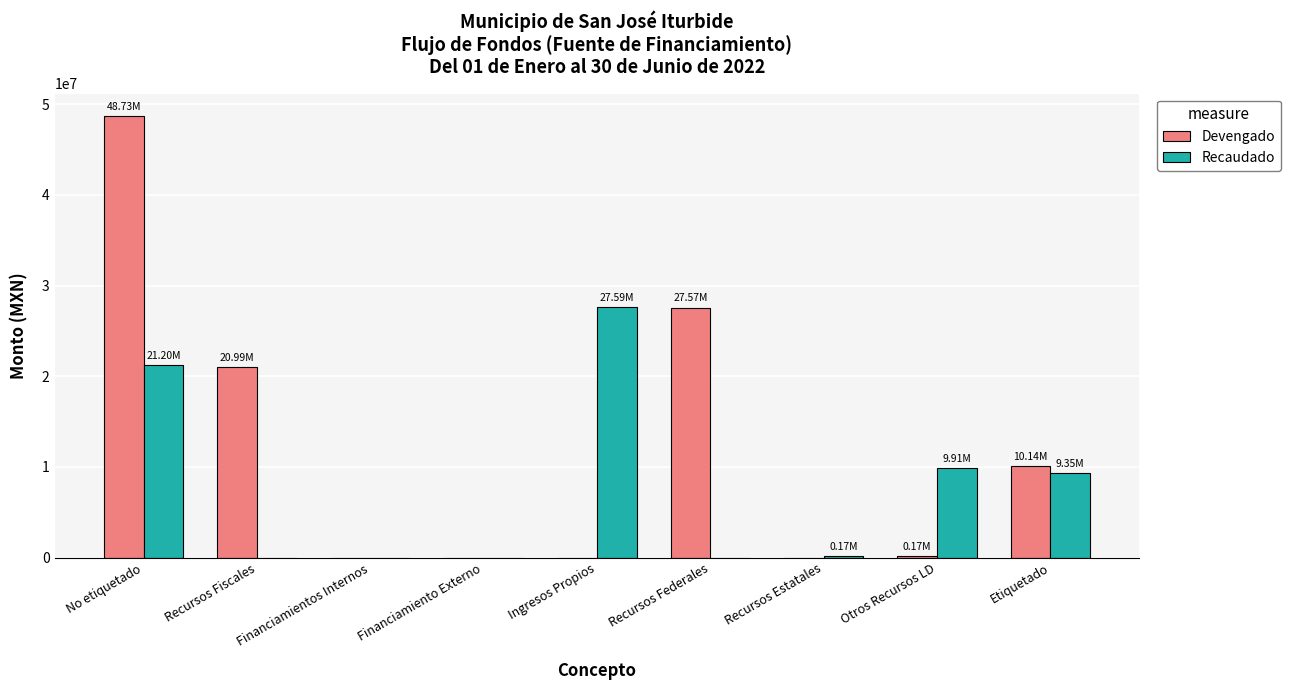

What is the sum of all Recaudado values?

68221502.5